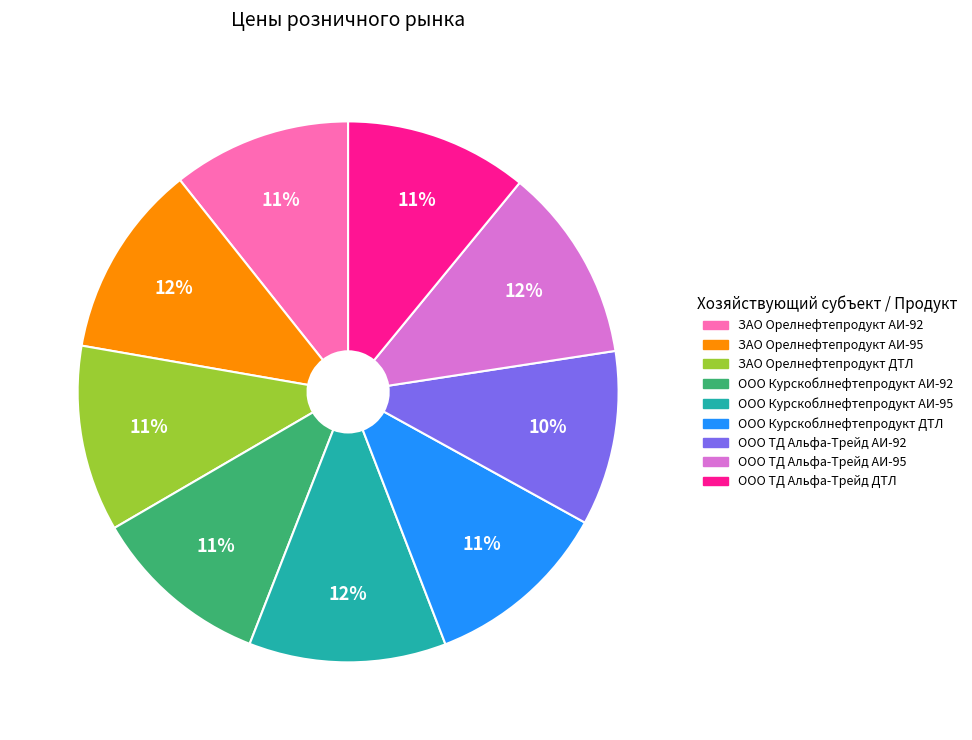

Do ООО Курскоблнефтепродукт АИ-95 and ЗАО Орелнефтепродукт АИ-95 together represent more than half of the pie?

No